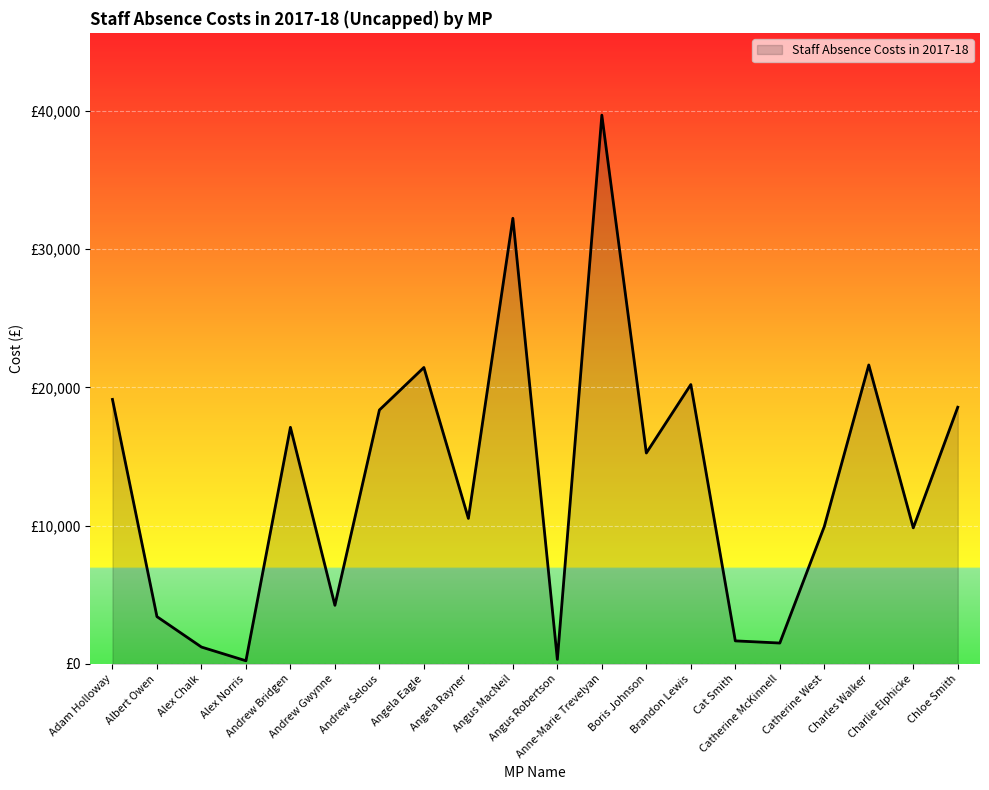

Does the chart have visible grid lines?

Yes